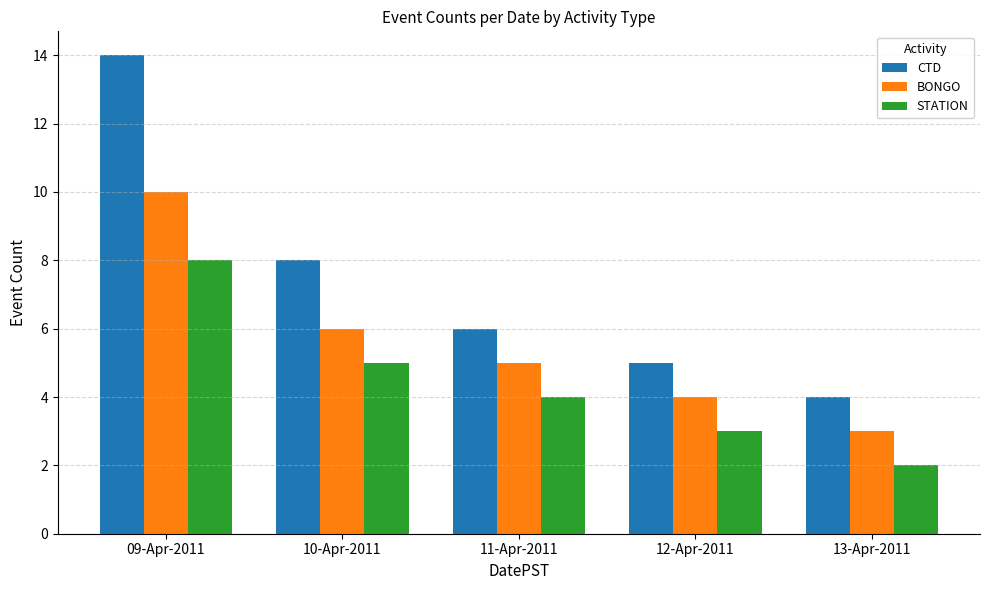

What position from the left is 13-Apr-2011?

5